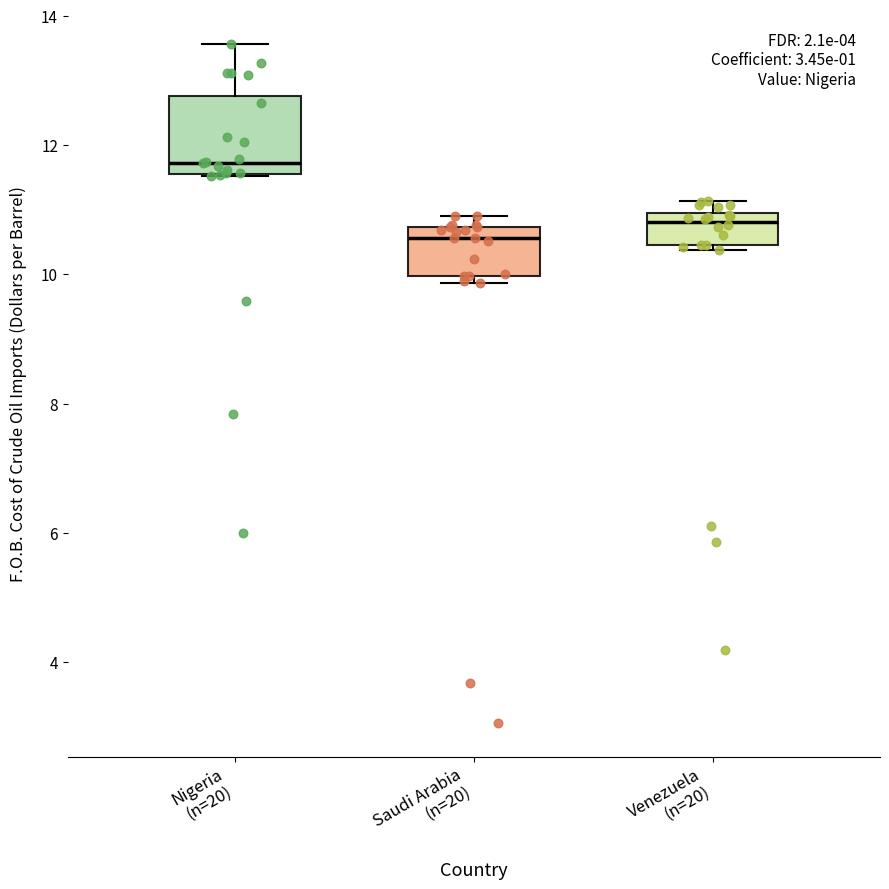

Where is the upper edge of the box for Nigeria (n=20) on the y-axis? The values are not printed on the chart, so give them approximately, as read against the axis.

12.8